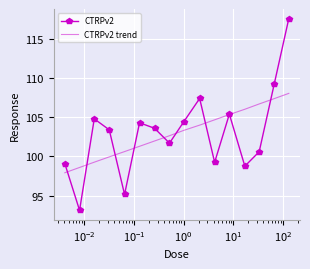

What is the maximum value shown in the chart?

117.6